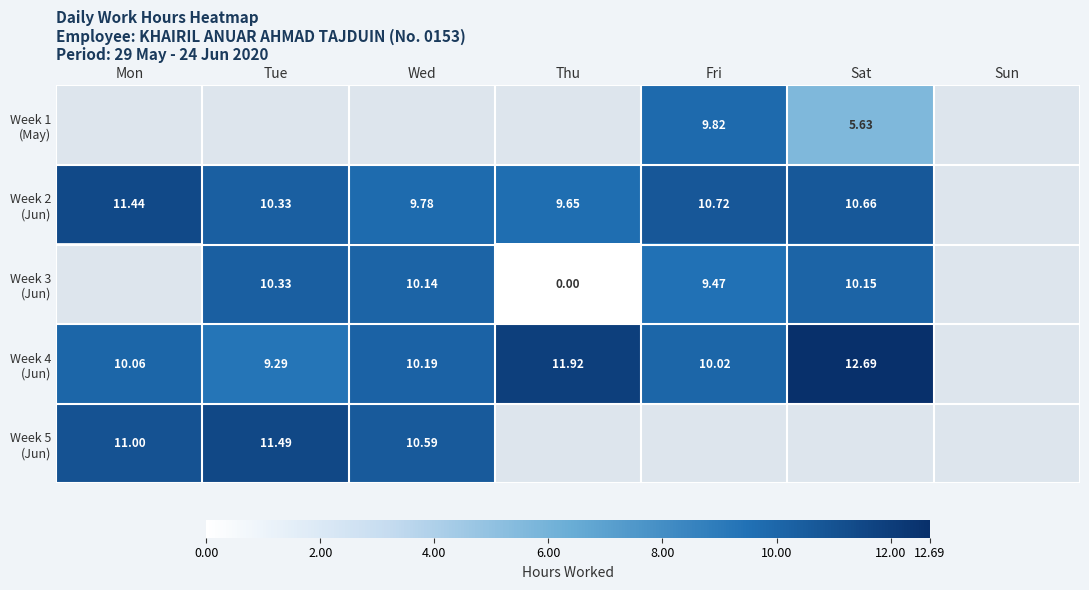

What is the greatest value displayed?

12.7